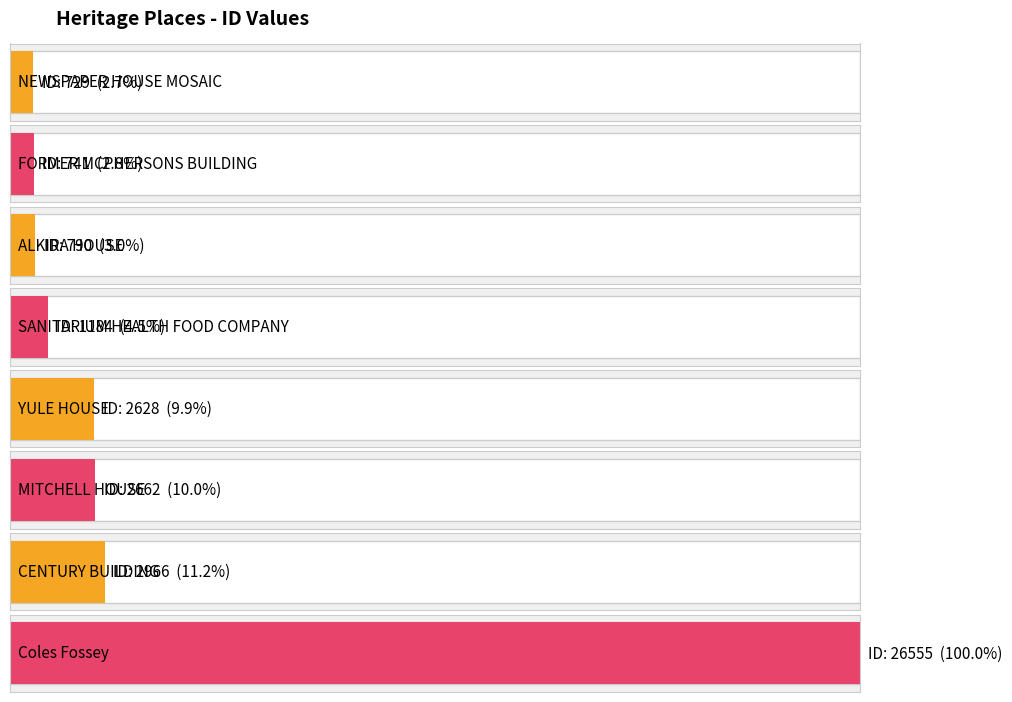

The chart shows a value of 276 at ALKIRA HOUSE. True or false?

False